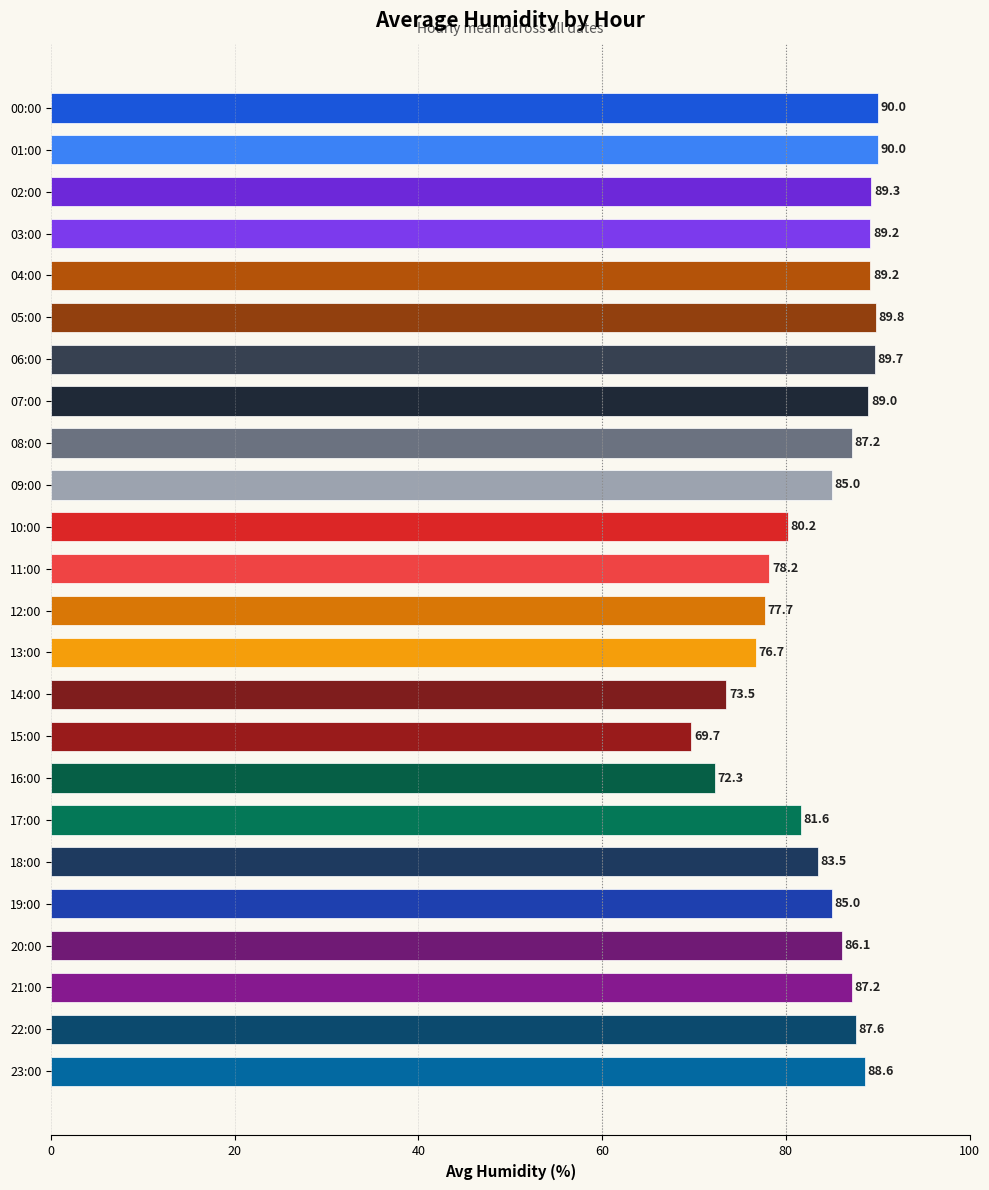

What is the difference between the maximum and minimum values?

20.3